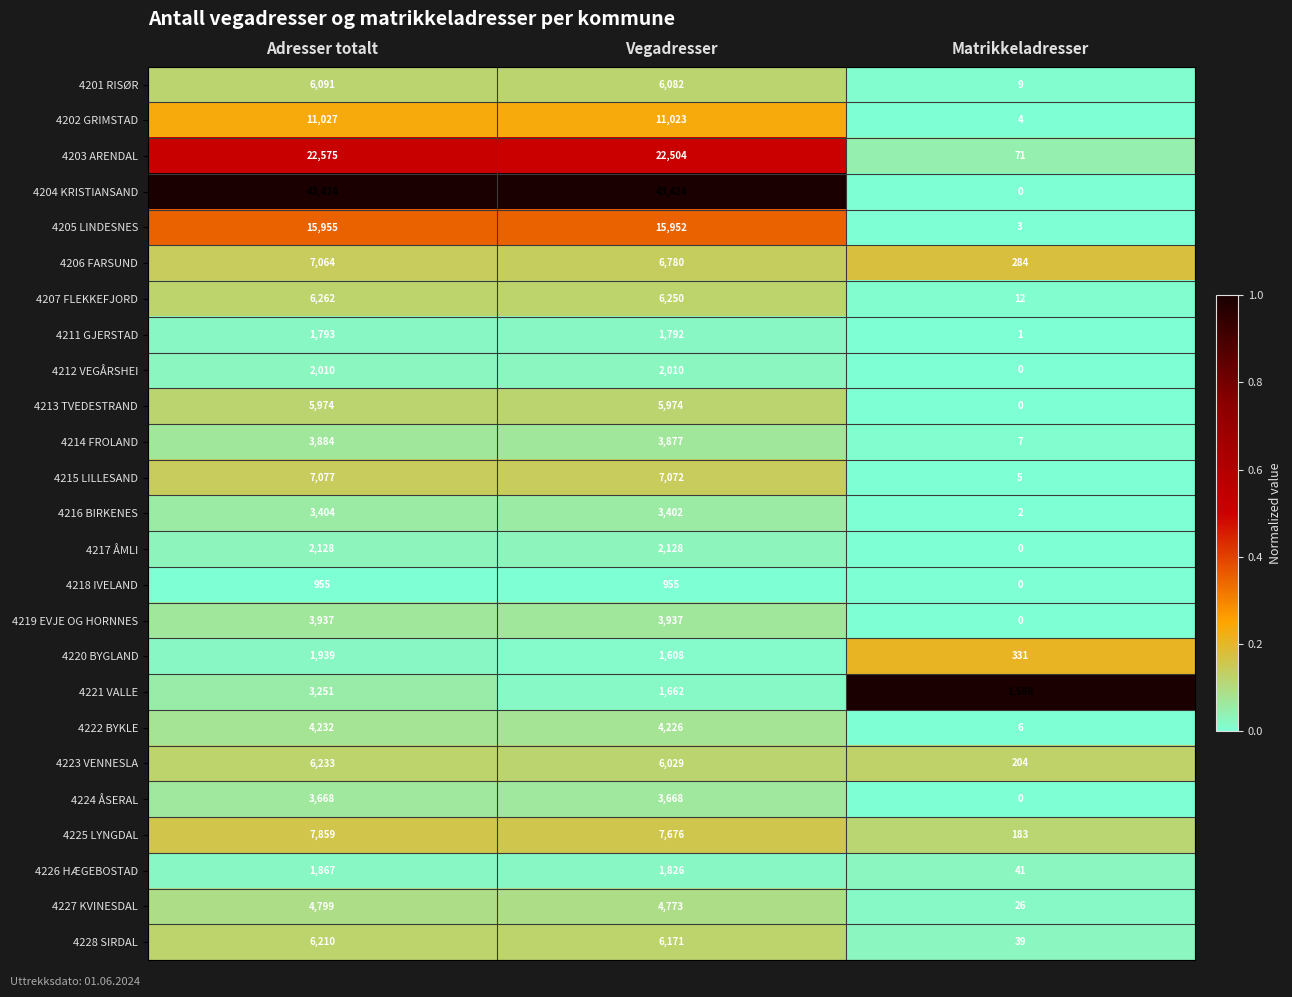

What is the sum of all 4226 HÆGEBOSTAD values?

3734